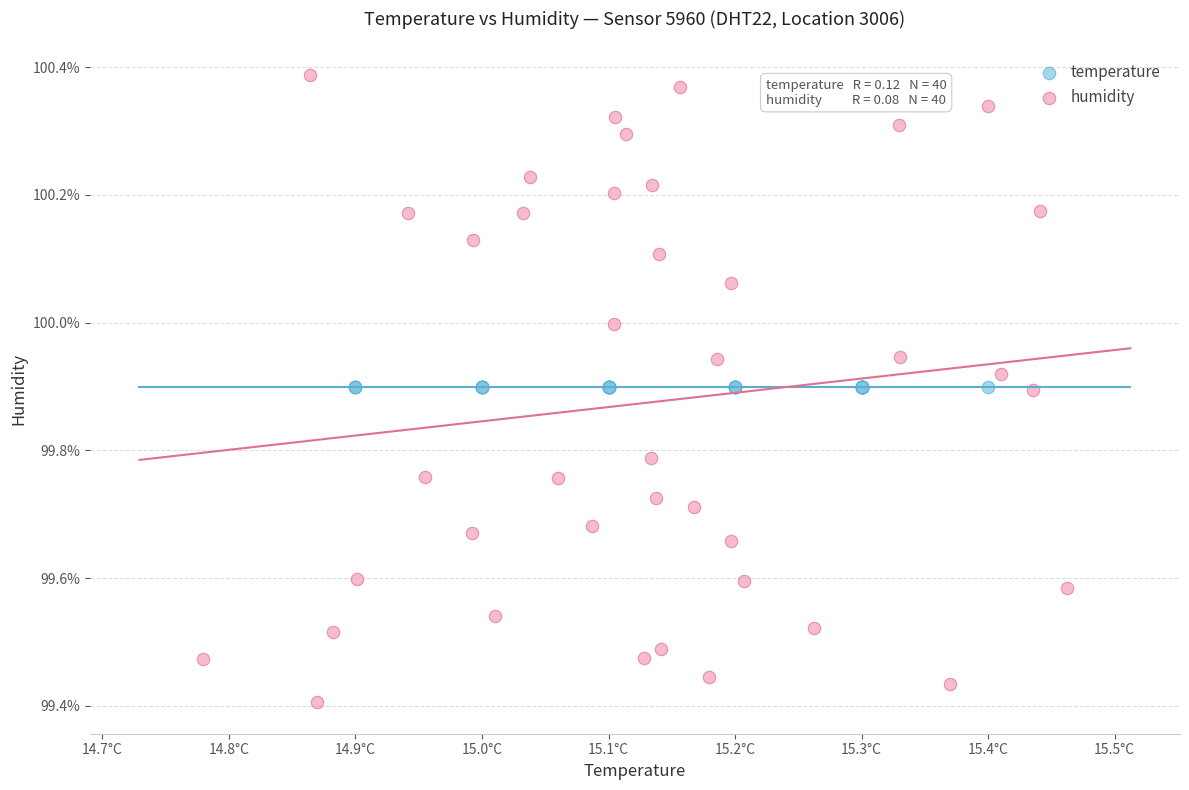

What are all the series names shown in the legend?

temperature, humidity